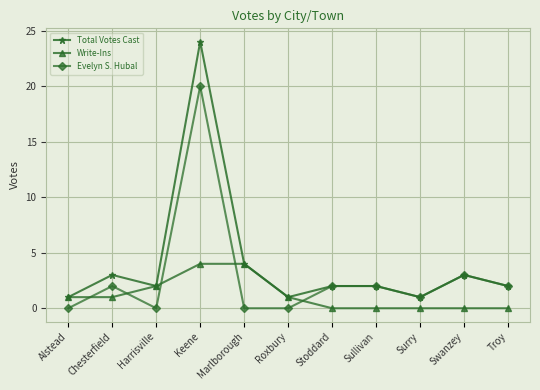

Reading left to right, what are all the values shown in this chart?

Total Votes Cast: 1	3	2	24	4	1	2	2	1	3	2
Write-Ins: 1	1	2	4	4	1	0	0	0	0	0
Evelyn S. Hubal: 0	2	0	20	0	0	2	2	1	3	2